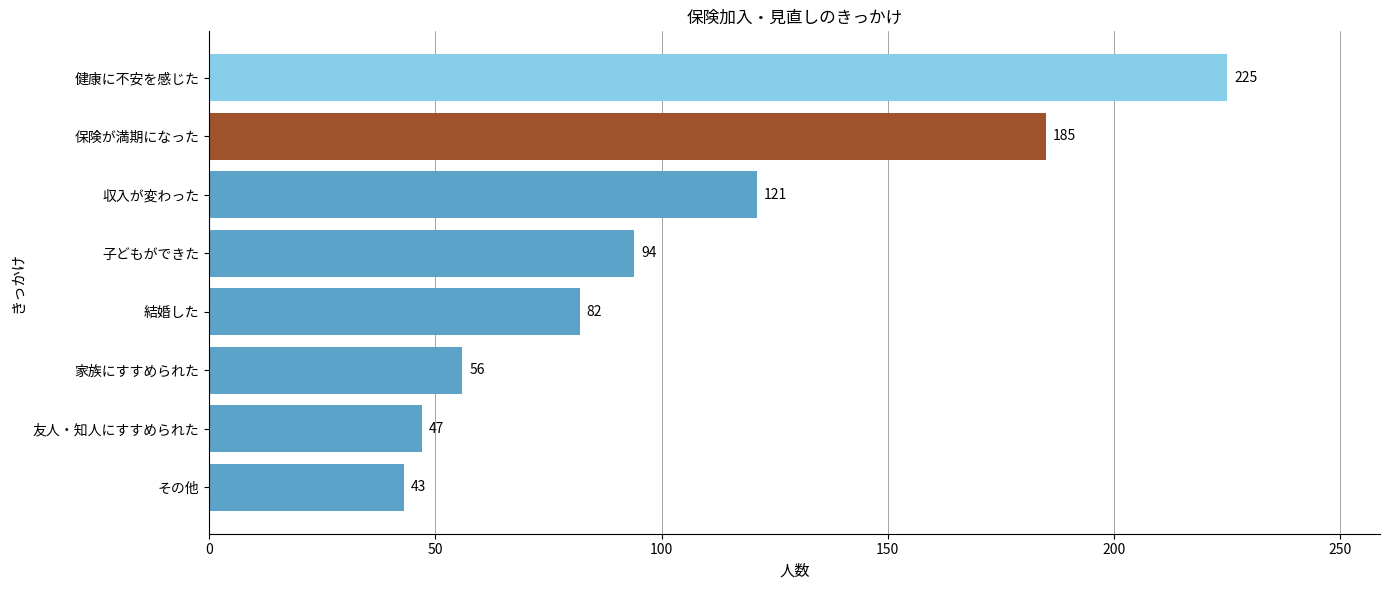

Which has a higher value, 健康に不安を感じた or その他?

健康に不安を感じた